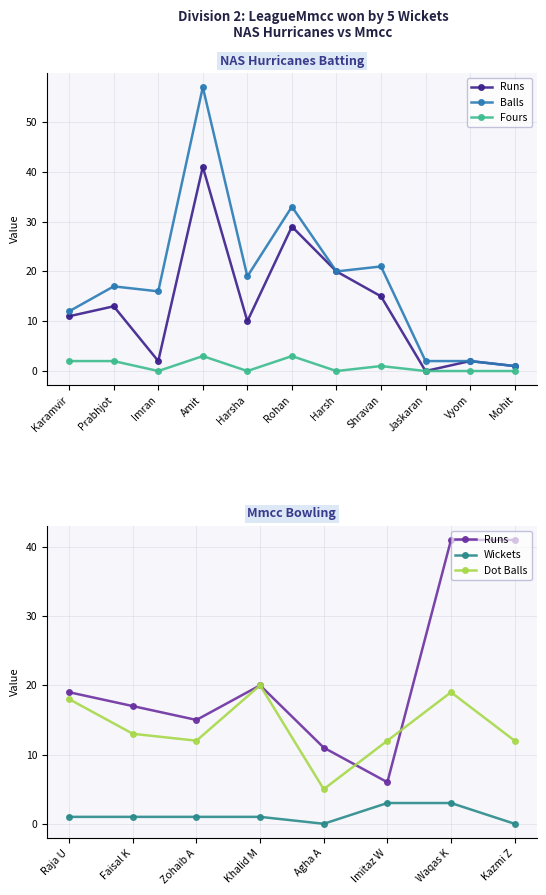

Which category has the lowest value in the Runs series?

Jaskaran